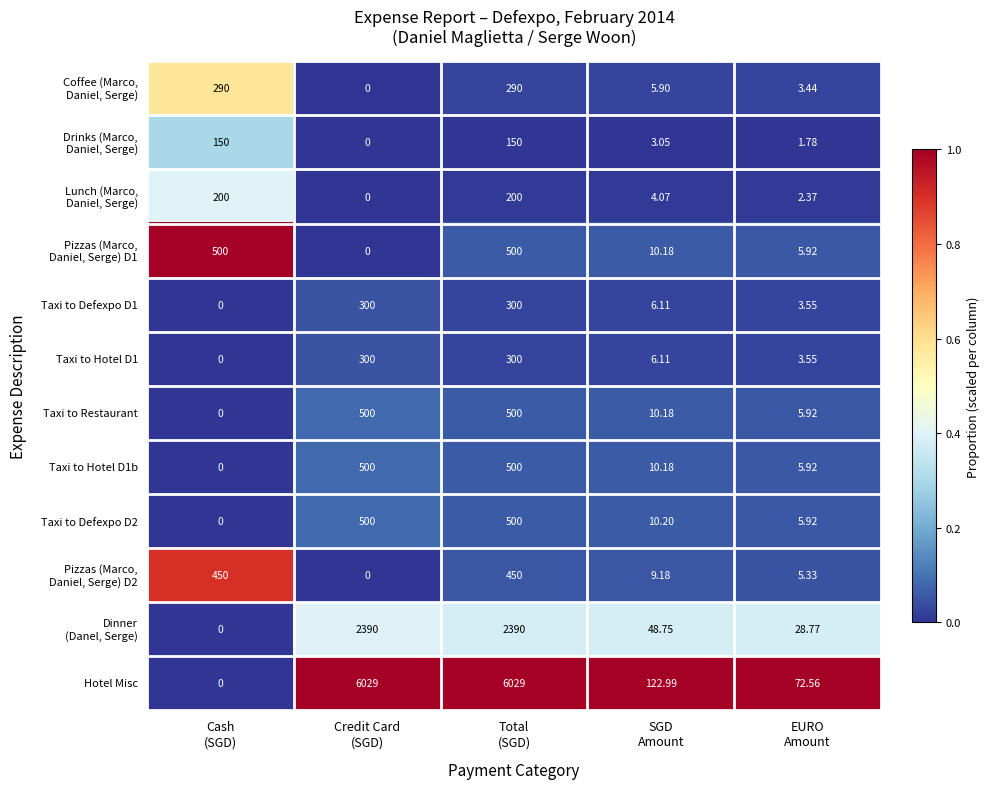

At which category is the sum across all series the highest?

Total
(SGD)